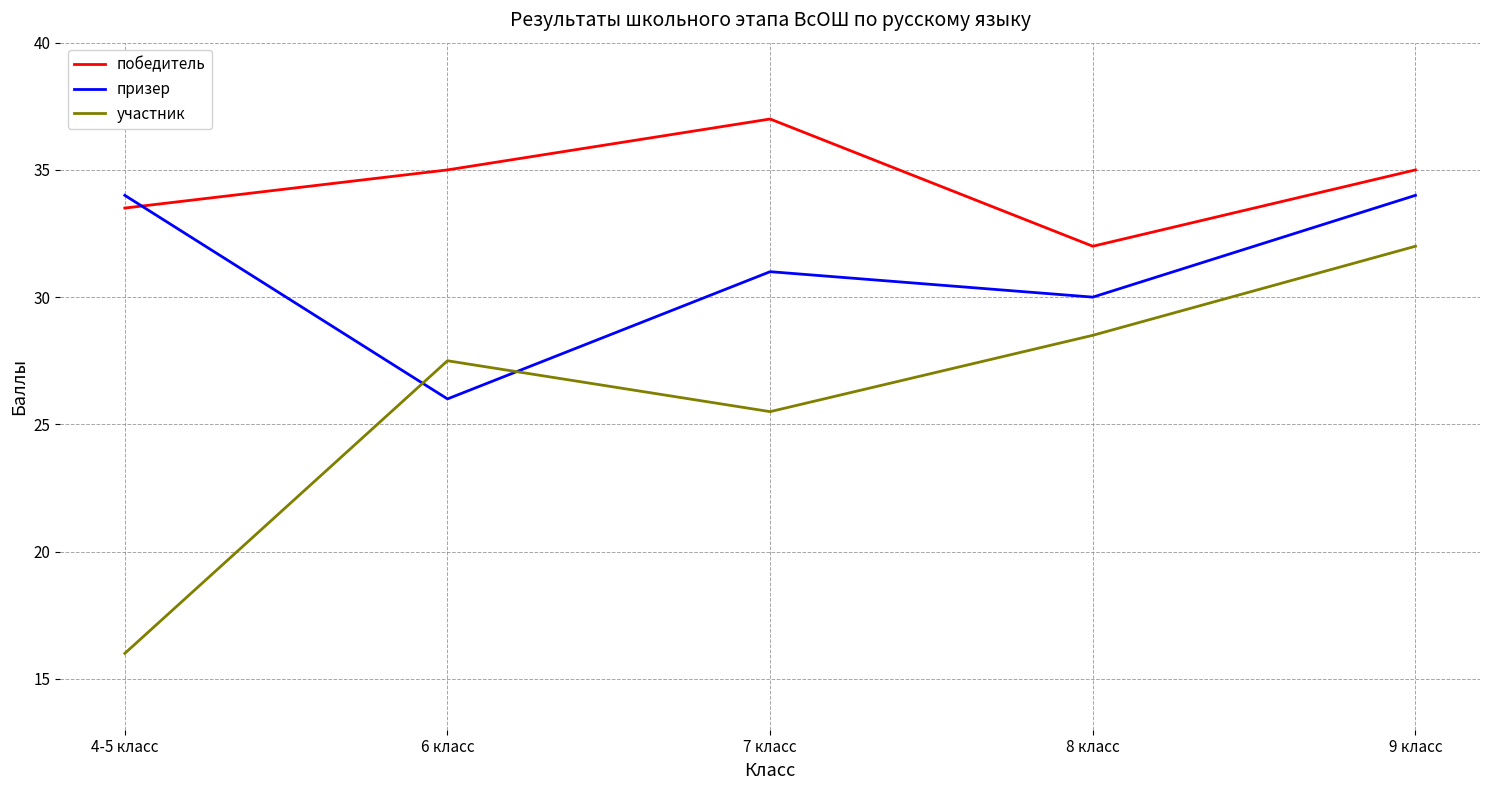

List the series in order of their overall mean, highest first.

победитель, призер, участник